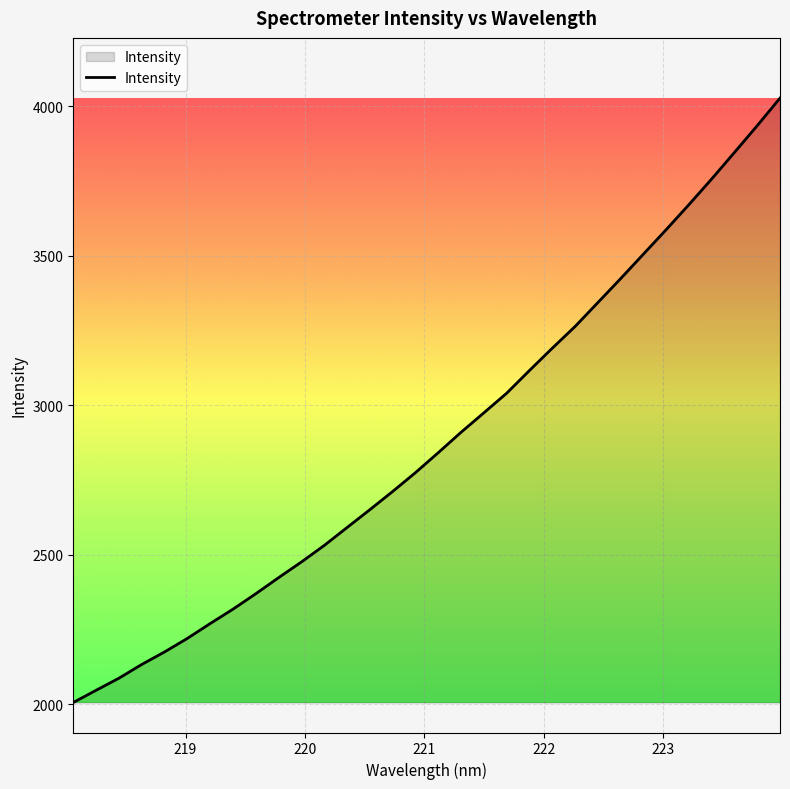

Count the number of data series in this chart.

1